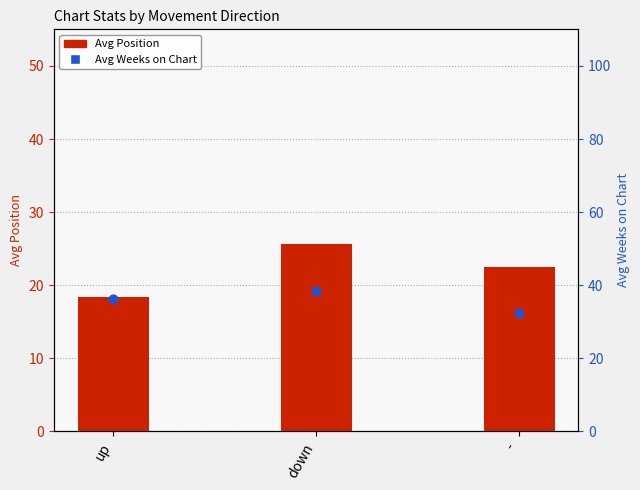

Which series contains the highest Y value?

Avg Weeks on Chart